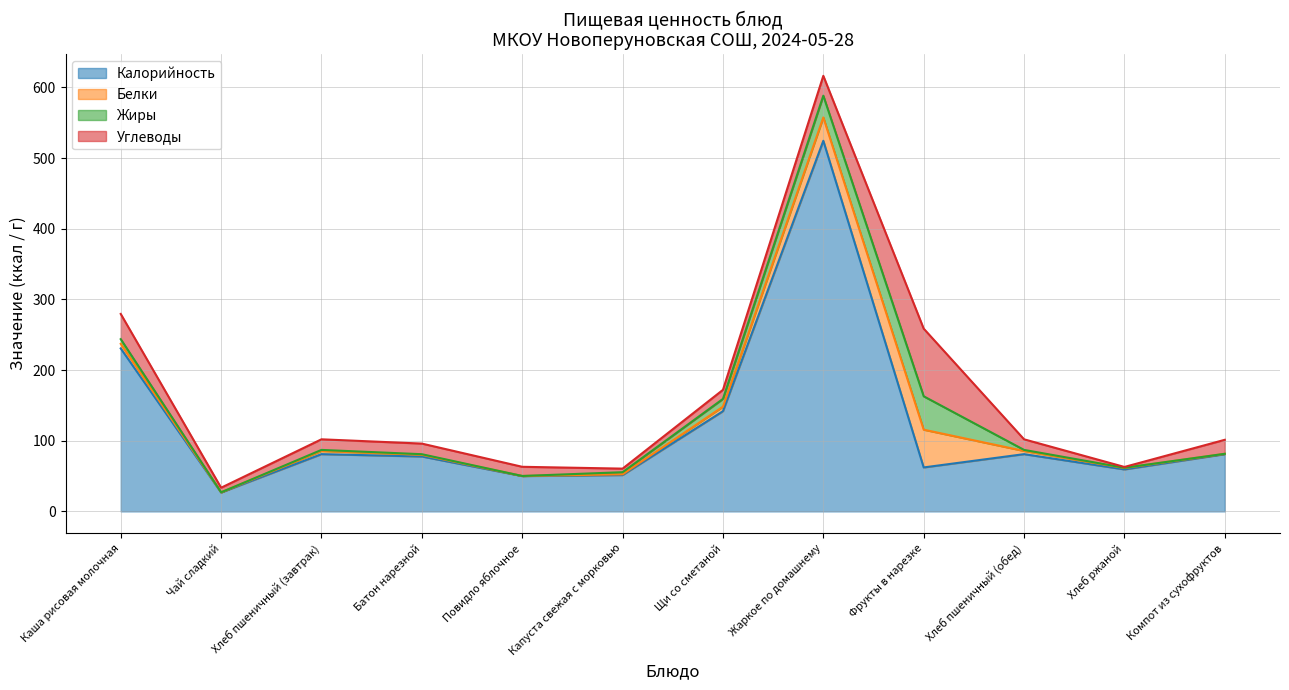

Which has a higher value, Повидло яблочное or Батон нарезной?

Батон нарезной